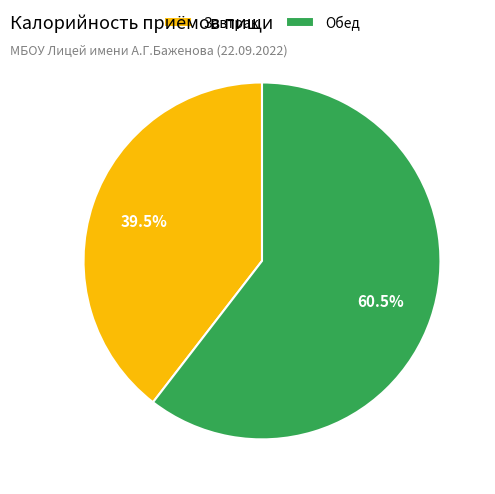

Which category has the biggest portion of the pie?

Обед